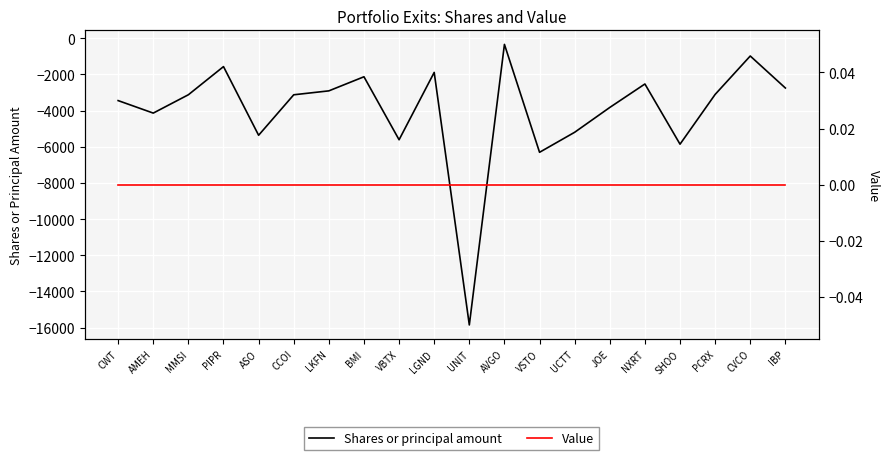

Between CCOI and UNIT, which is larger?

CCOI